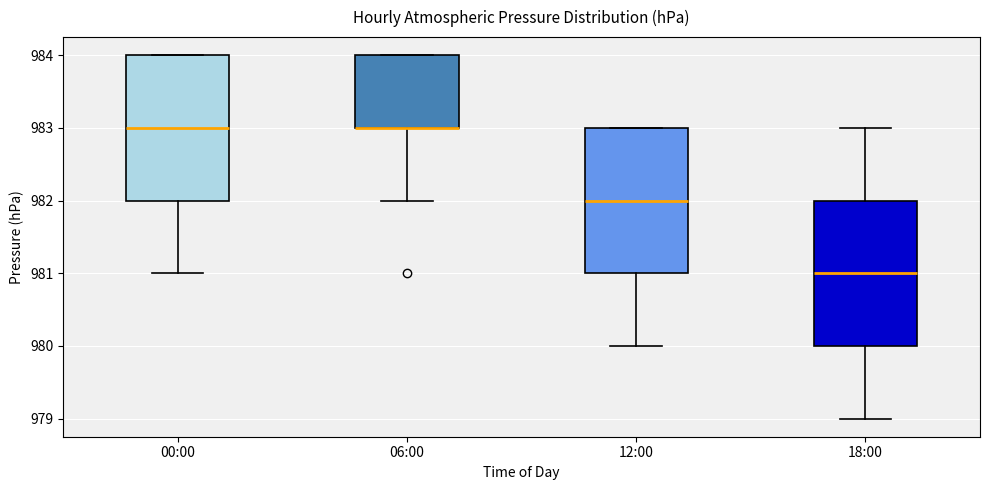

Where is the lower edge of the box for 00:00 on the y-axis? The values are not printed on the chart, so give them approximately, as read against the axis.

982